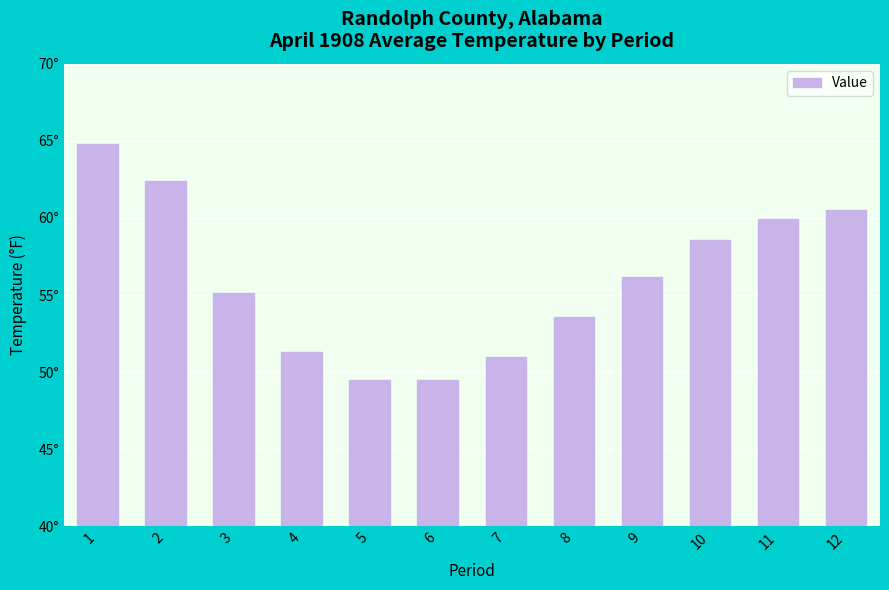

Does the chart contain any negative values?

No